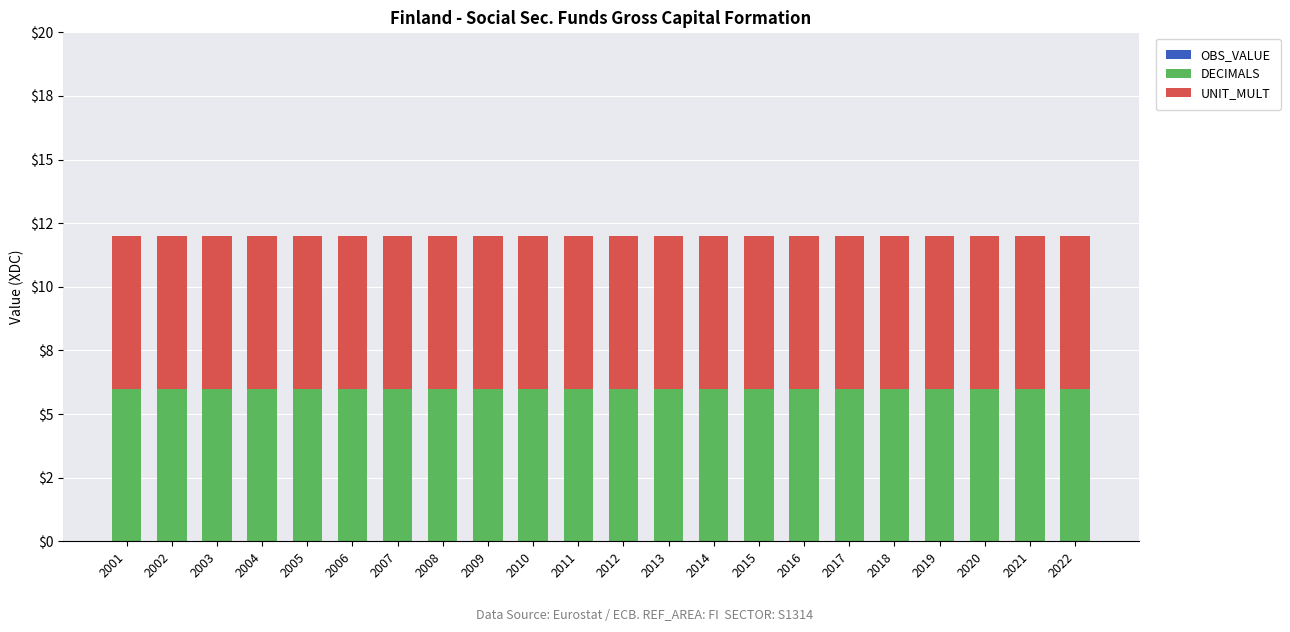

How many bars are there in total?

66